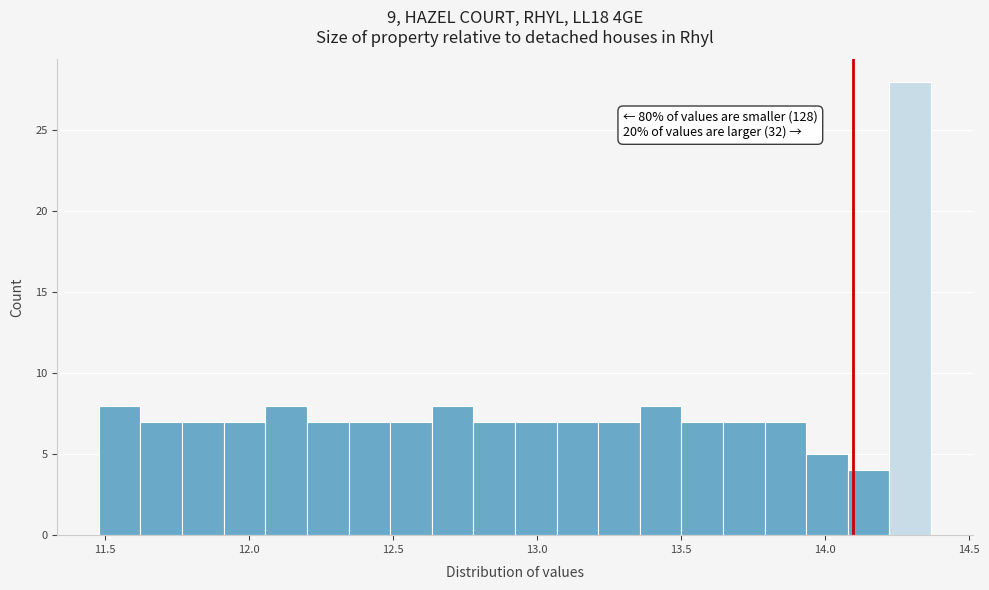

Read against the x-axis, roughly where is the centre of the tallest bar?

14.30